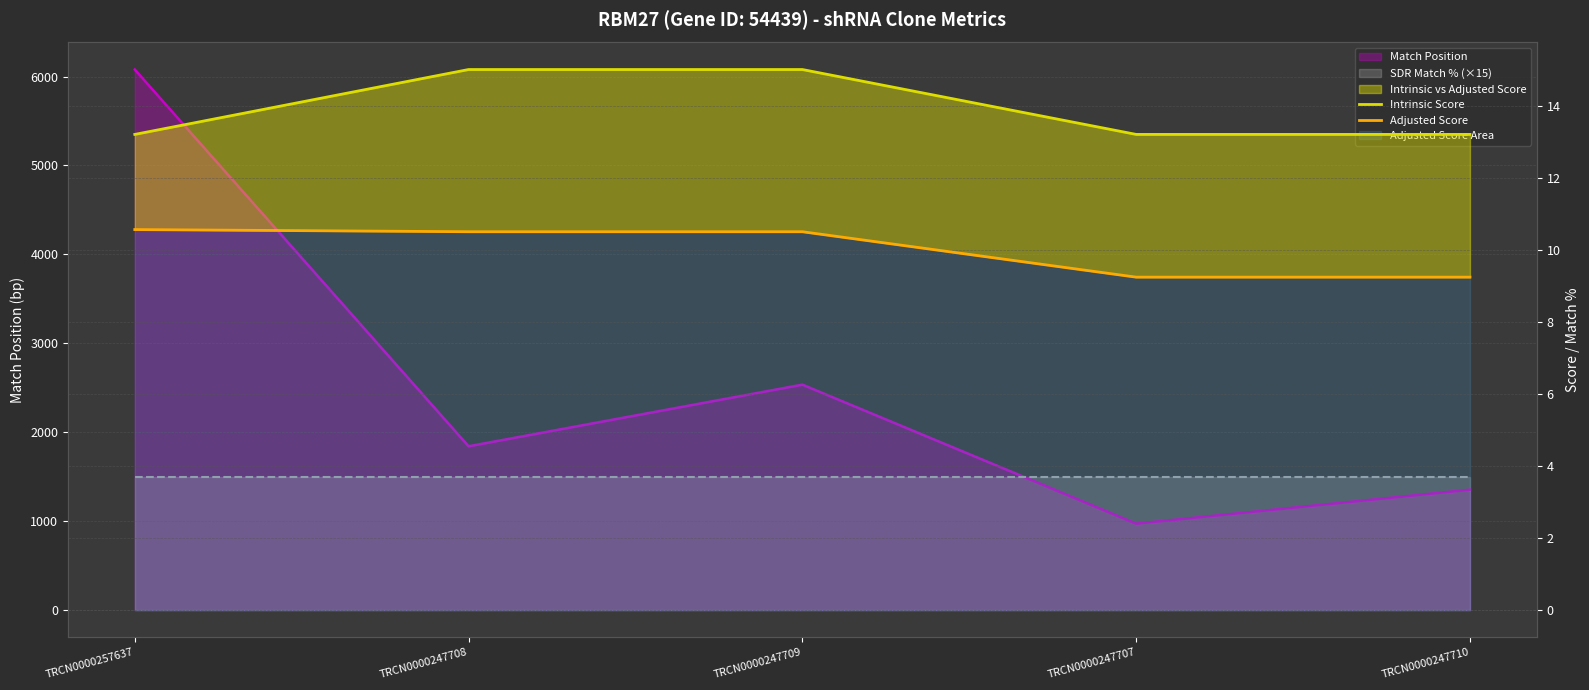

What is the label of the 3rd point from the right?

TRCN0000247709